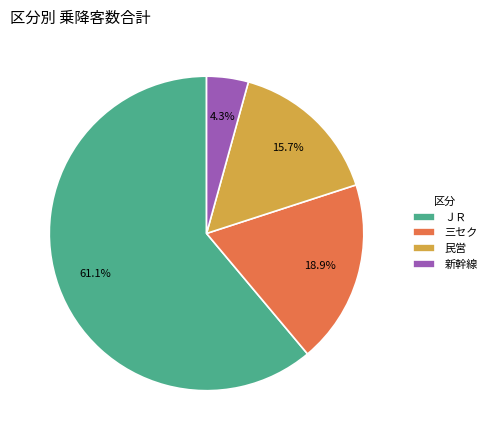

How many segments does this pie chart have?

4